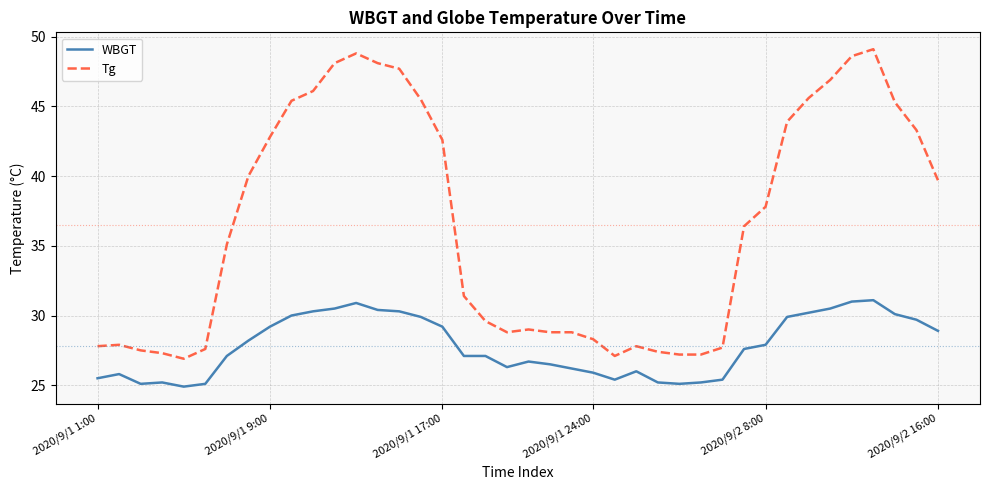

Which series has the largest range (max minus min)?

Tg